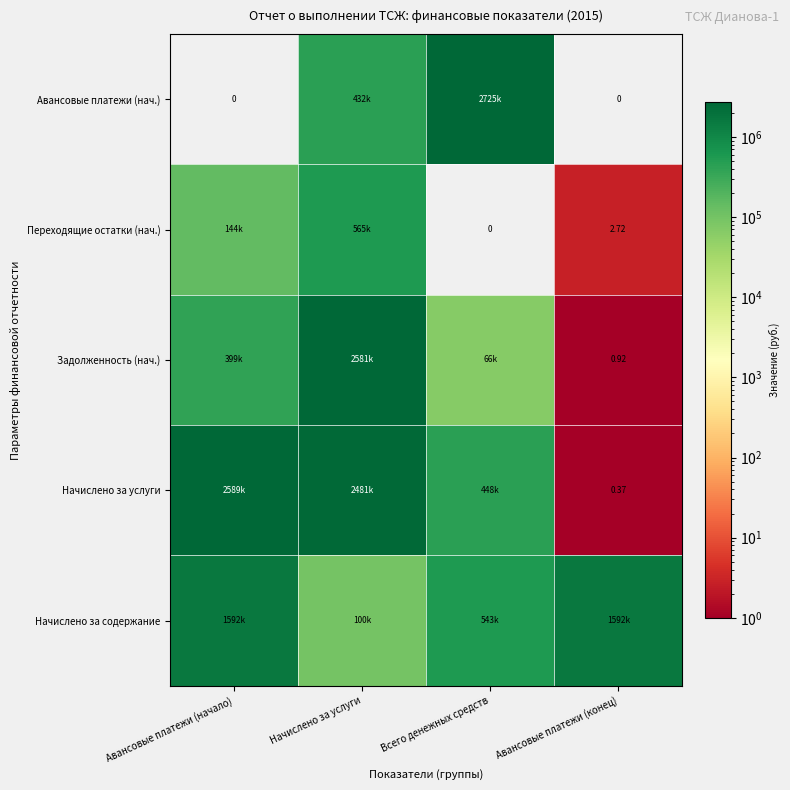

At which label does Авансовые платежи (нач.) reach its peak?

Всего денежных средств